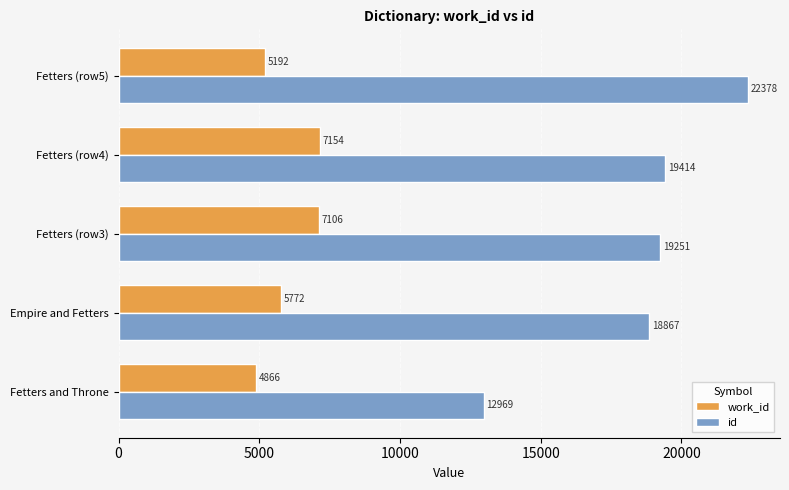

What is the average value of the work_id series?

6018